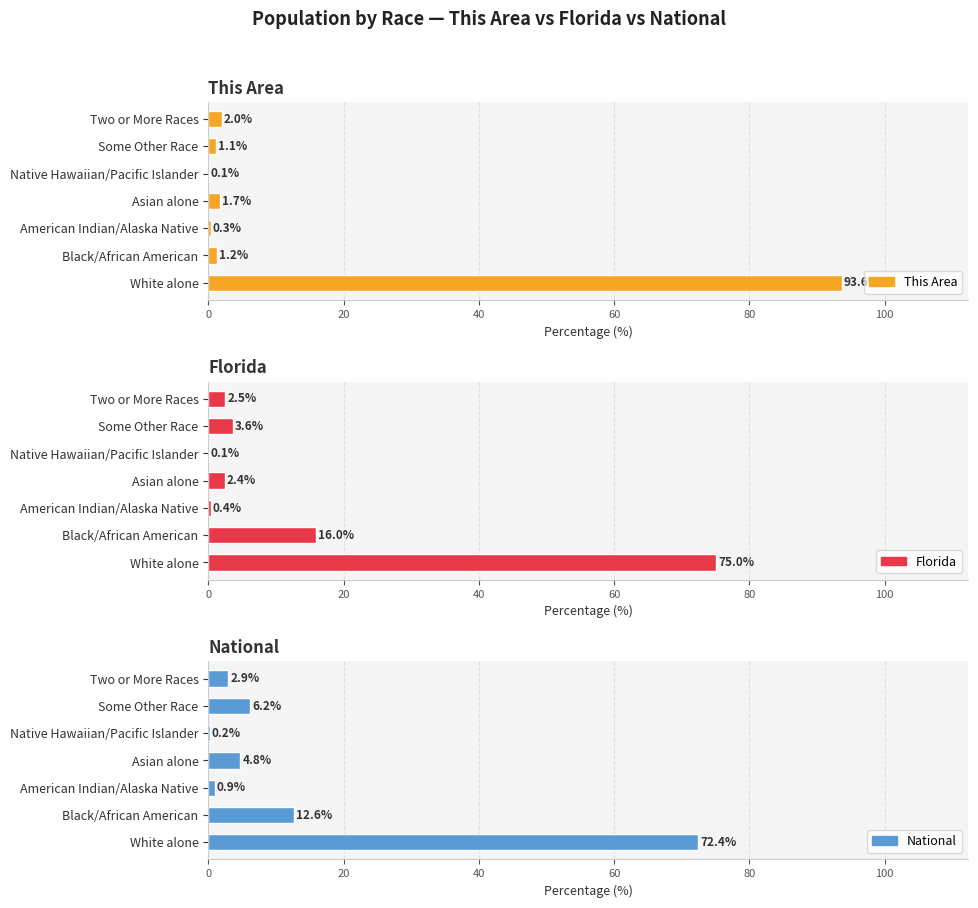

What is the difference between the maximum and minimum values in the This Area series?

93.6